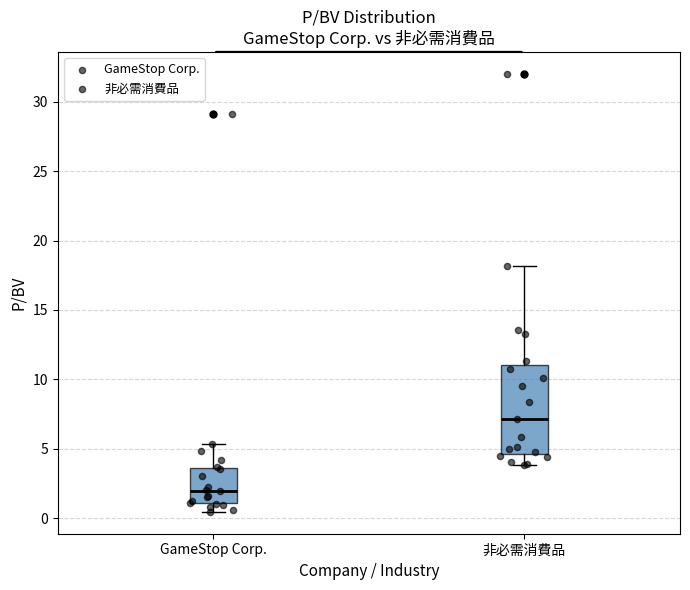

Reading left to right, transcribe this box plot: for each box, give where its median line is, the range the box spans, and where its two whiskers end, as read against the y-axis. The values are not printed on the chart, so give them approximately, as read against the axis.

GameStop Corp.: median 2.0, box 1.0 to 3.5, whiskers 0.5 to 5.5
非必需消費品: median 7.0, box 4.5 to 11.0, whiskers 4.0 to 18.0